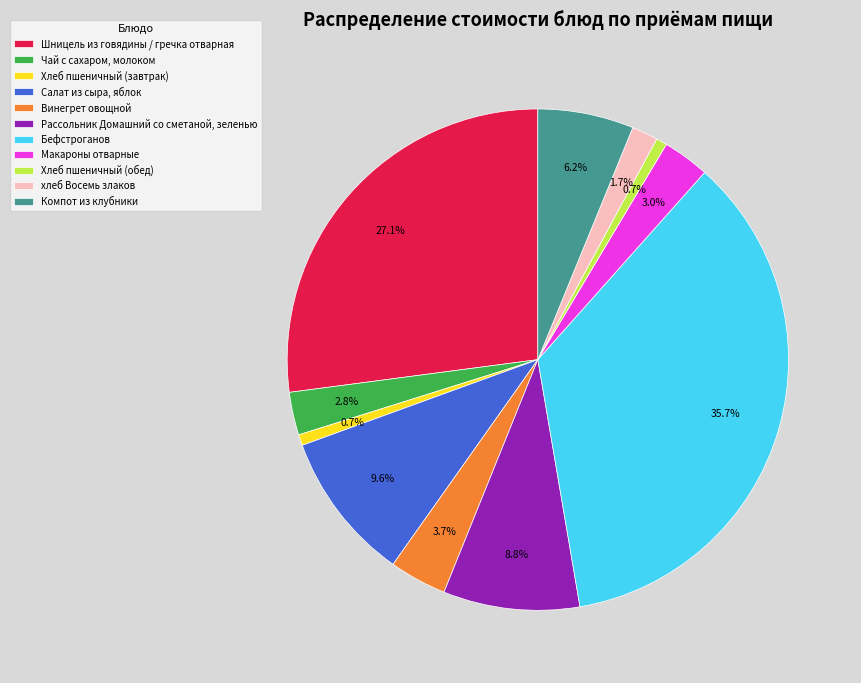

Does хлеб Восемь злаков represent more than half of the total?

No